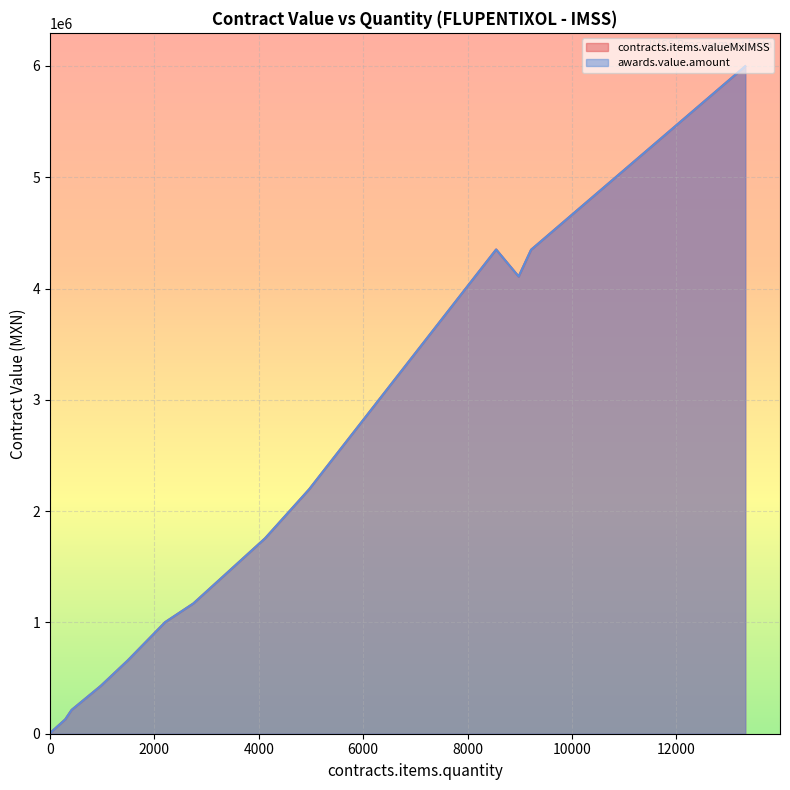

What is the label of the 18th point from the right?

9217